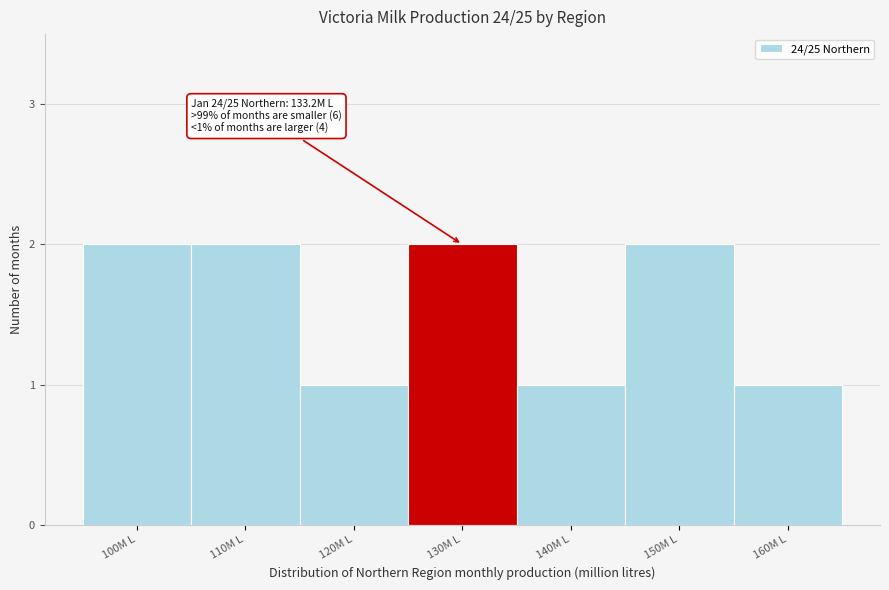

Reading right to left, list all the values displayed in this chart.

1	2	1	2	1	2	2